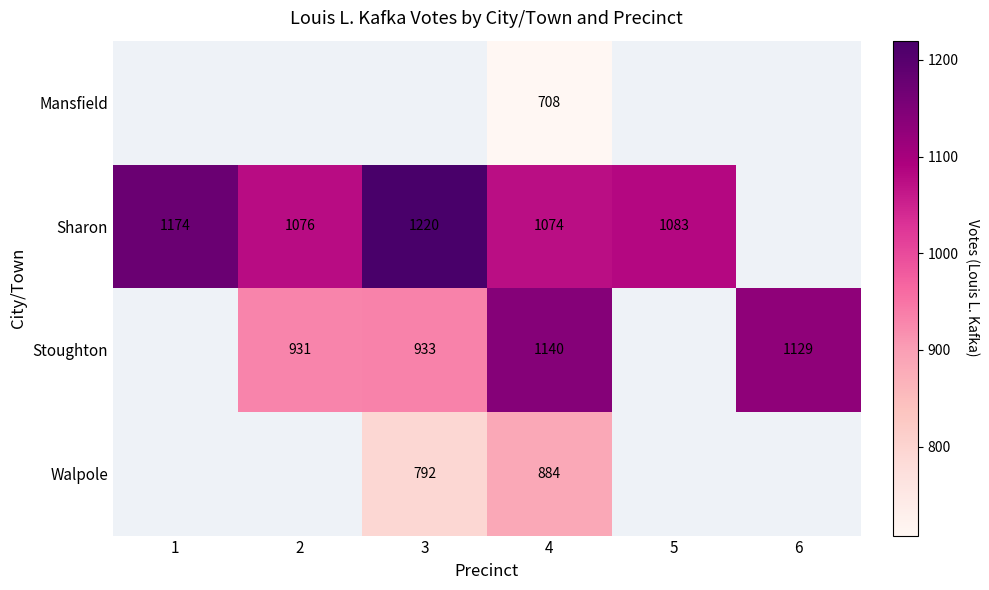

What is the spread (max minus min) of values at 4?

432